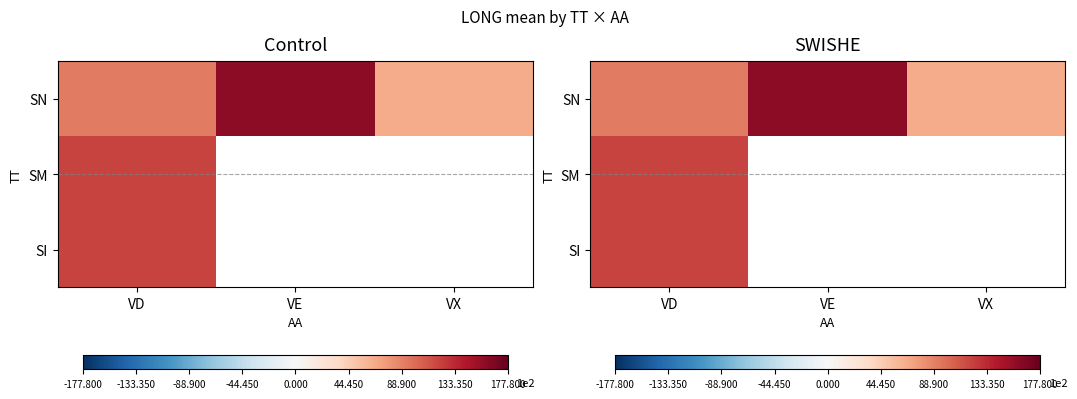

At which category is the sum across all series the highest?

VD